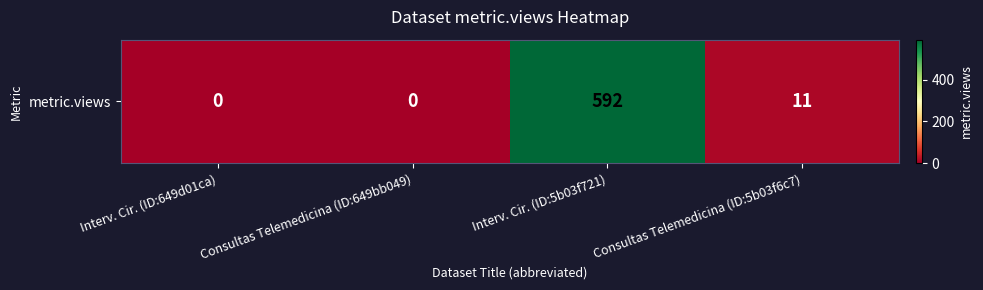

Reading right to left, extract all data points from this chart.

11	592	0	0